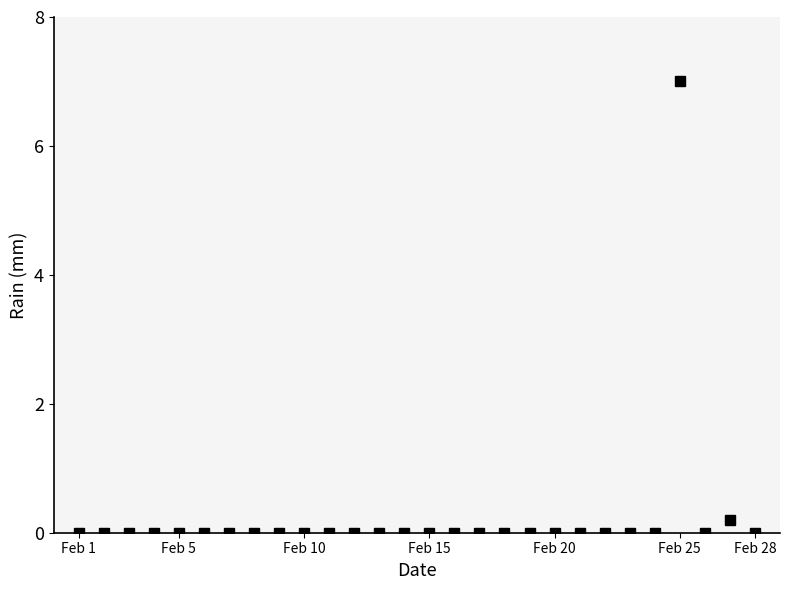

What is the sum of all values?

7.2